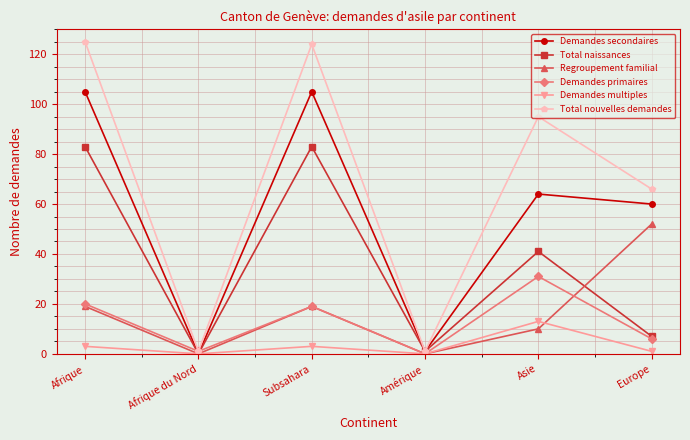

What is the highest value of the Total nouvelles demandes series?

125